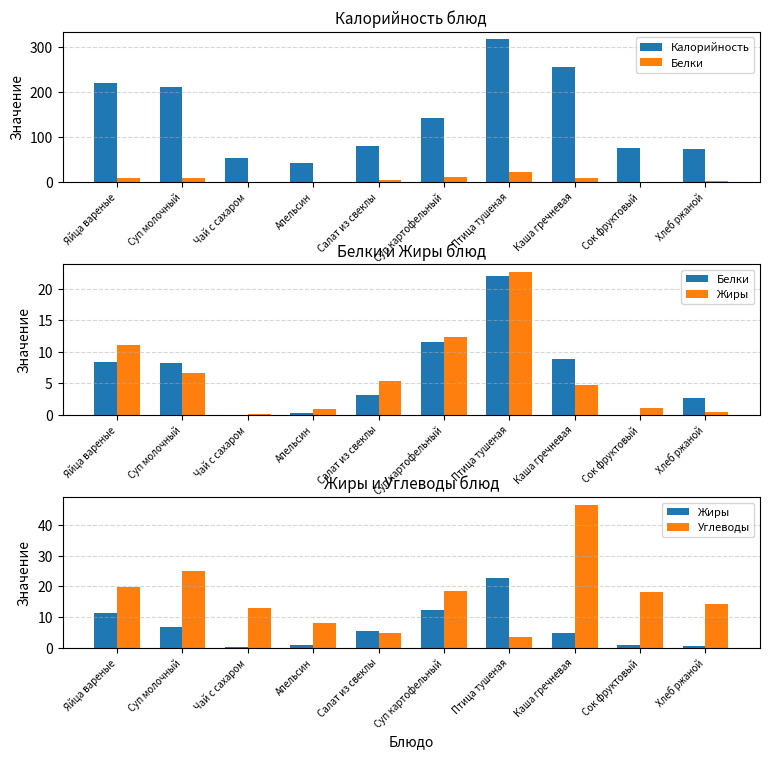

Reading right to left, transcribe all the data shown in this chart.

Калорийность: Хлеб ржаной=72.4	Сок фруктовый=76.0	Каша гречневая=255.7	Птица тушеная=317.5	Суп картофельный=141.0	Салат из свеклы=79.8	Апельсин=42.0	Чай с сахаром=52.7	Суп молочный=211.1	Яйца вареные=220.0
Белки: Хлеб ржаной=2.6	Сок фруктовый=0.0	Каша гречневая=8.8	Птица тушеная=22.1	Суп картофельный=11.6	Салат из свеклы=3.1	Апельсин=0.2	Чай с сахаром=0.0	Суп молочный=8.3	Яйца вареные=8.4
Жиры: Хлеб ржаной=0.5	Сок фруктовый=1.0	Каша гречневая=4.8	Птица тушеная=22.8	Суп картофельный=12.4	Салат из свеклы=5.4	Апельсин=0.9	Чай с сахаром=0.1	Суп молочный=6.7	Яйца вареные=11.2
Углеводы: Хлеб ржаной=14.4	Сок фруктовый=18.2	Каша гречневая=46.7	Птица тушеная=3.4	Суп картофельный=18.5	Салат из свеклы=4.7	Апельсин=8.1	Чай с сахаром=13.0	Суп молочный=25.0	Яйца вареные=19.8